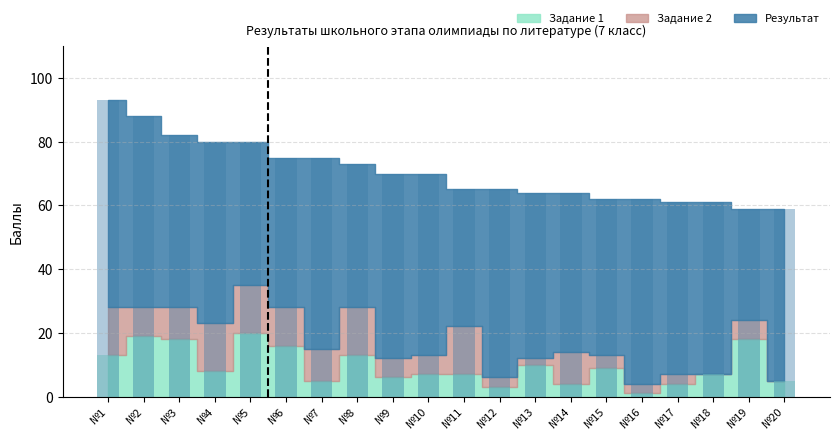

Which series changed the most between №13 and №14?

Задание 1